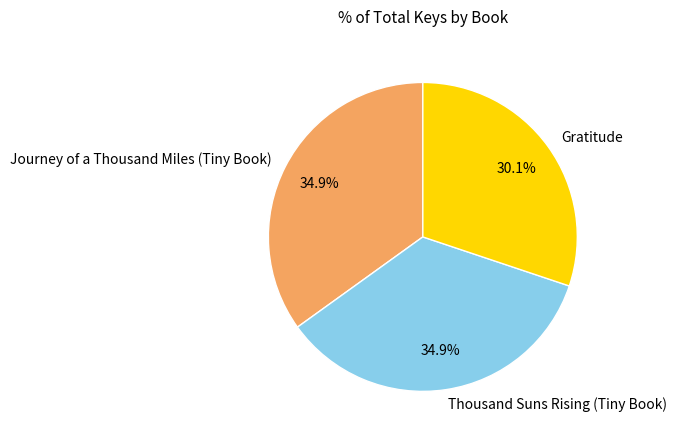

To the nearest percent, what percentage of the pie is Thousand Suns Rising (Tiny Book)?

35%